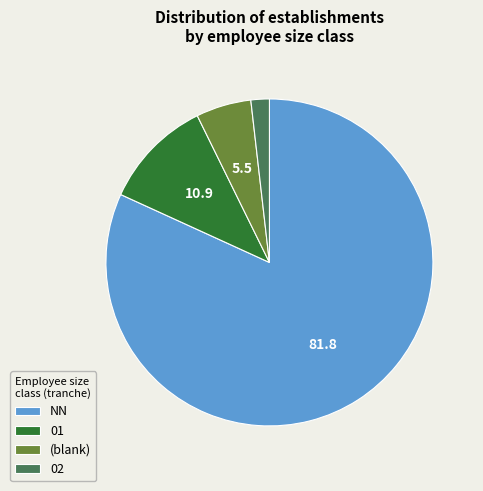

How many segments does this pie chart have?

4